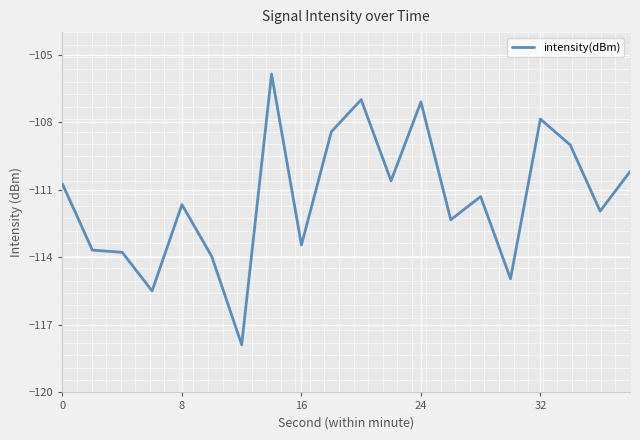

What is the difference between the maximum and minimum values?

12.0